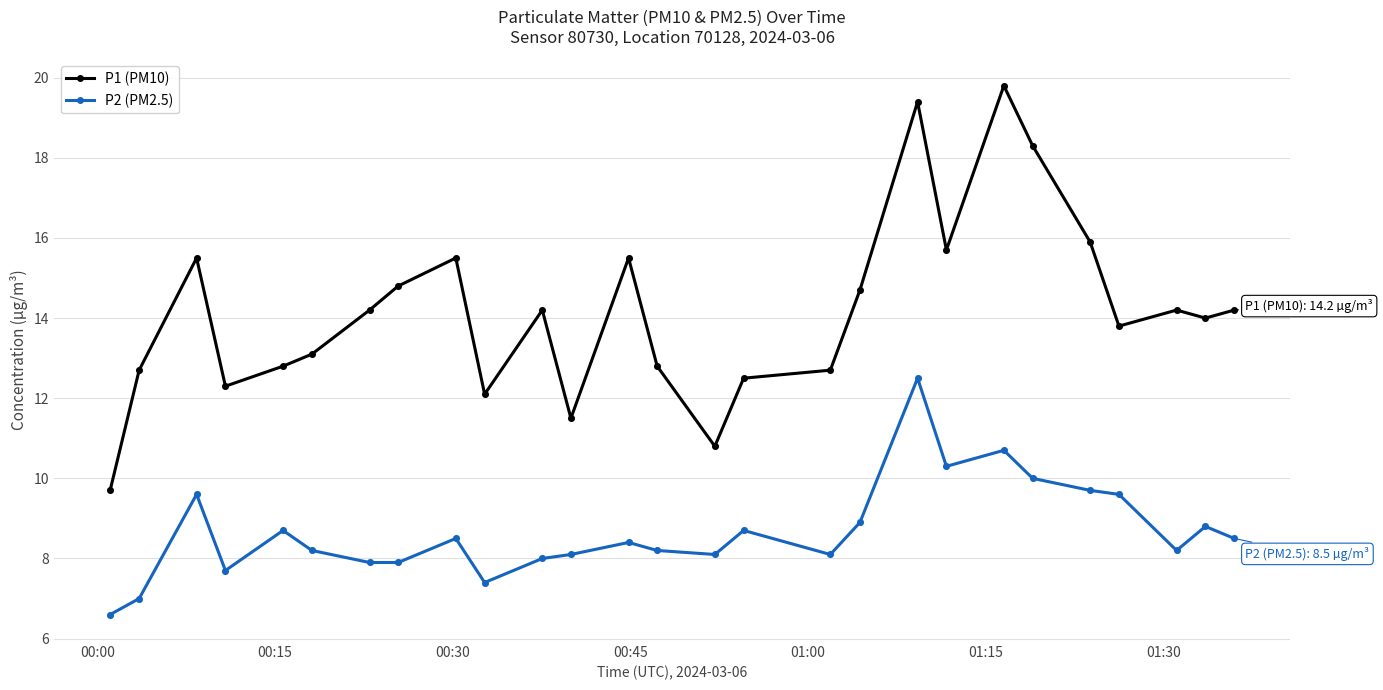

Which series has the largest range (max minus min)?

P1 (PM10)